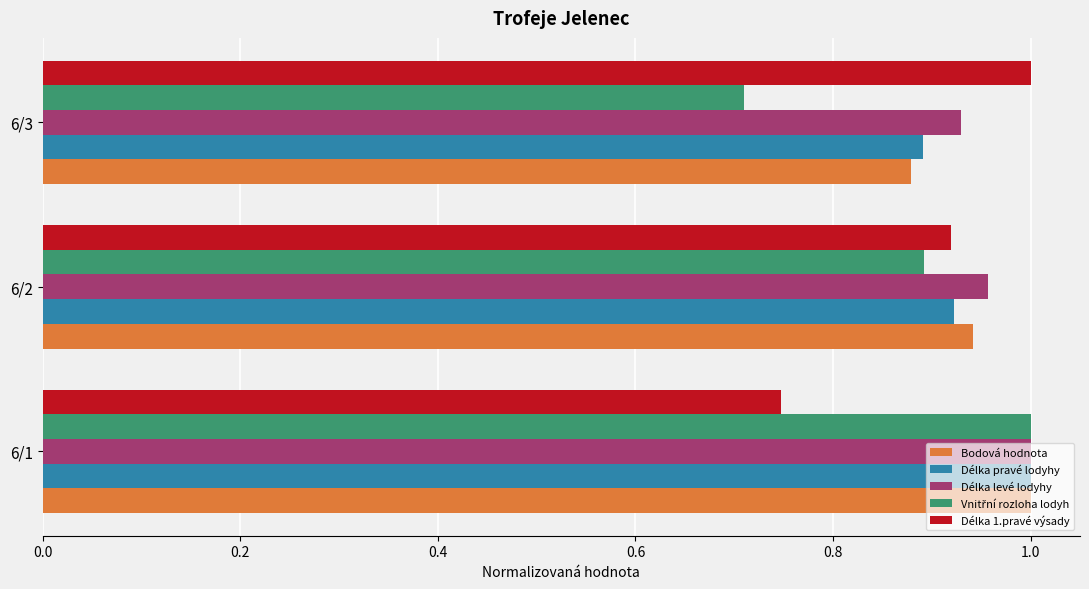

What is the sum of the Bodová hodnota values at 6/1 and 6/3?

1.9